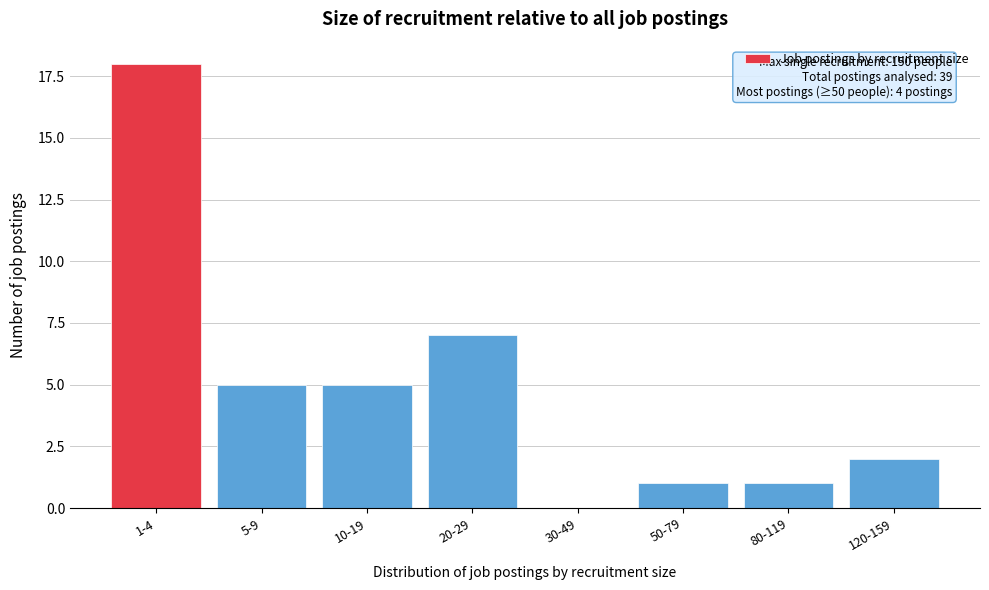

Reading left to right, list all the values displayed in this chart.

1-4=18	5-9=5	10-19=5	20-29=7	30-49=0	50-79=1	80-119=1	120-159=2